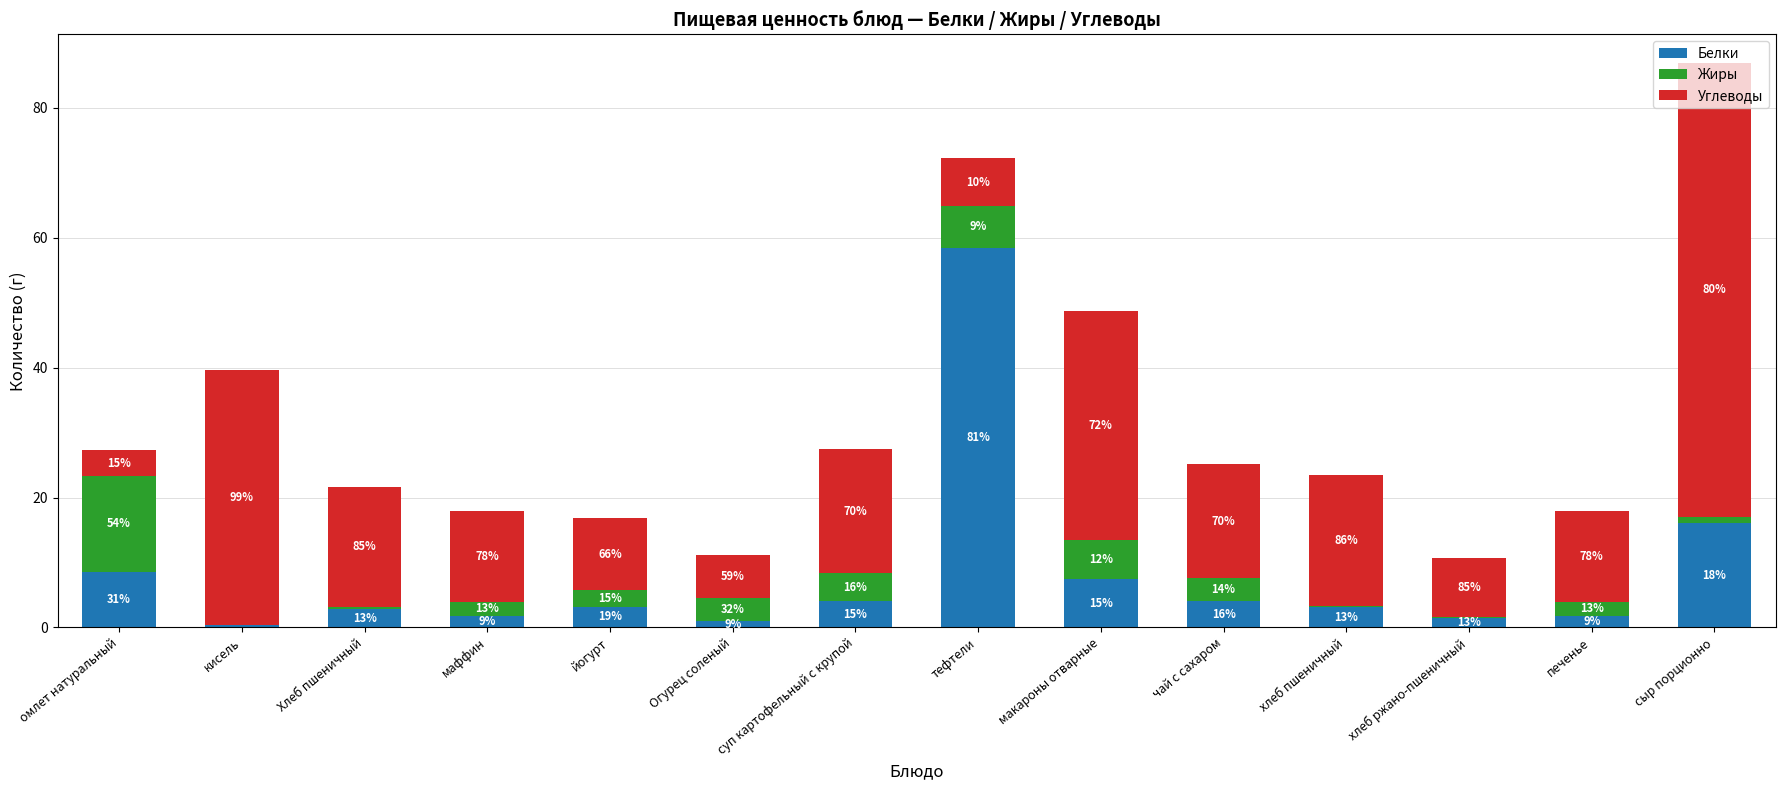

True or false: Жиры has a value of 2.2 at Огурец соленый.

False